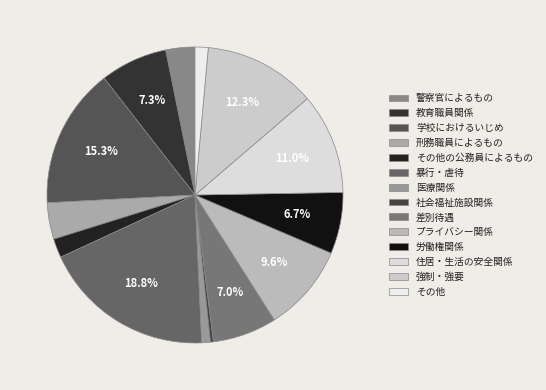

Between 警察官によるもの and 労働権関係, which is larger?

労働権関係